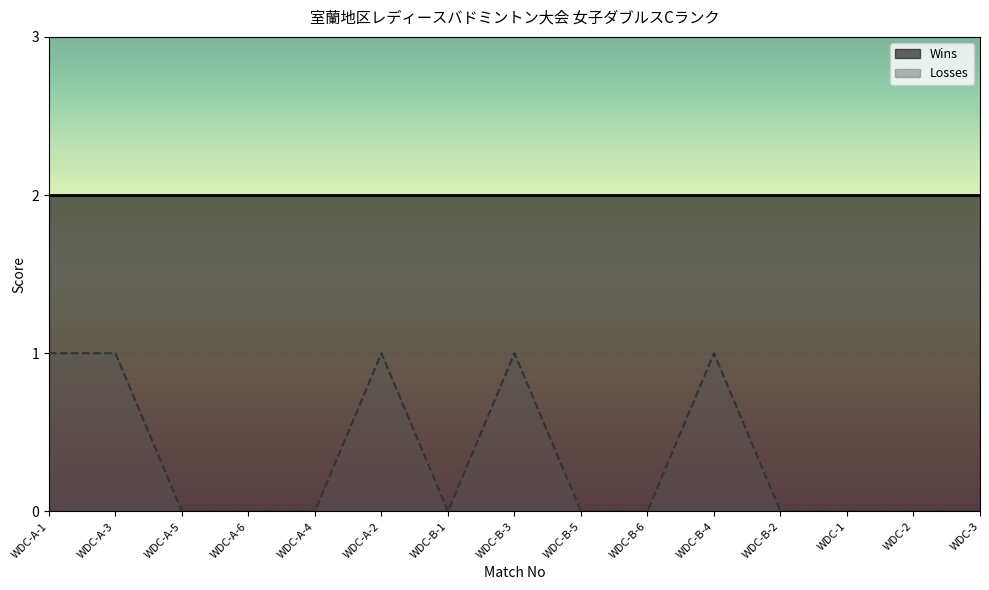

At which label is the value closest to 0?

WDC-A-5